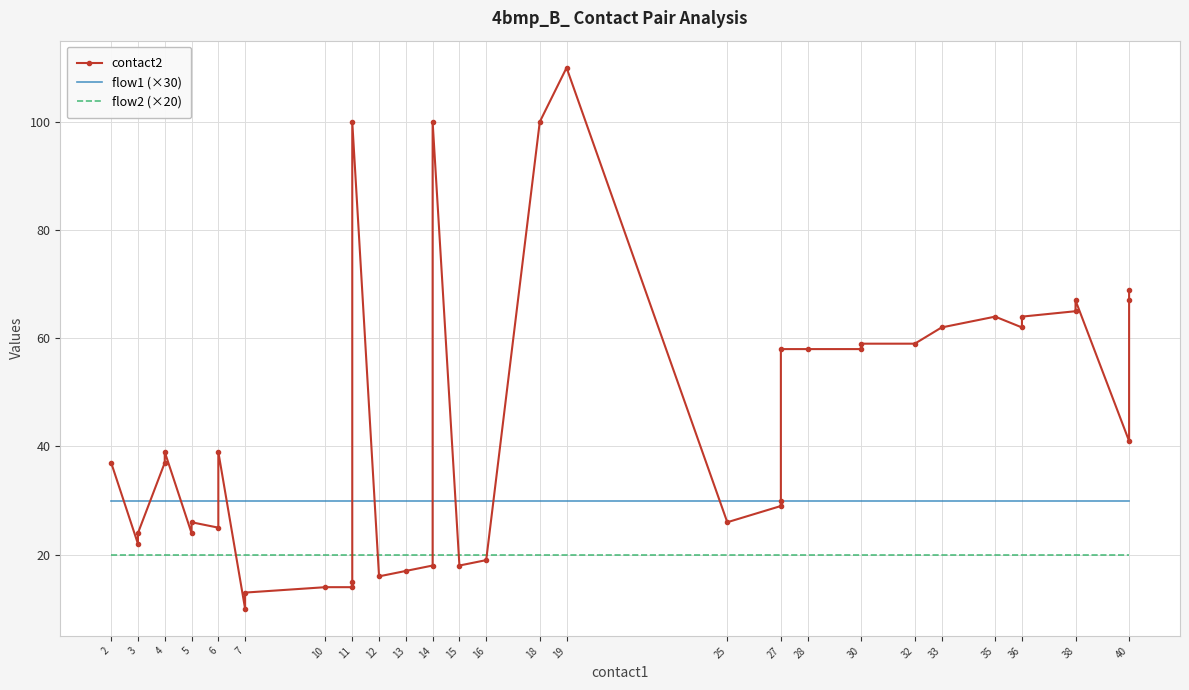

Between 3 and 35, which is larger?

35